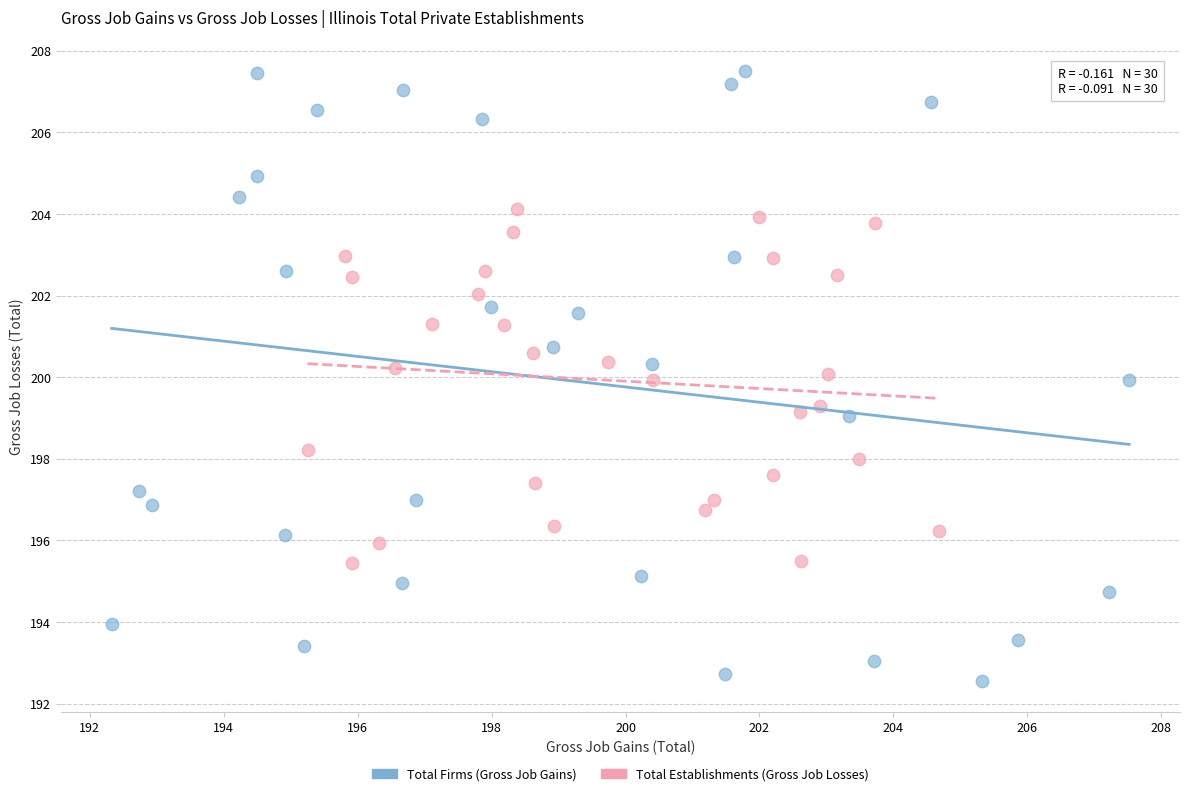

Which series contains the lowest Y value?

Total Firms (Gross Job Gains)